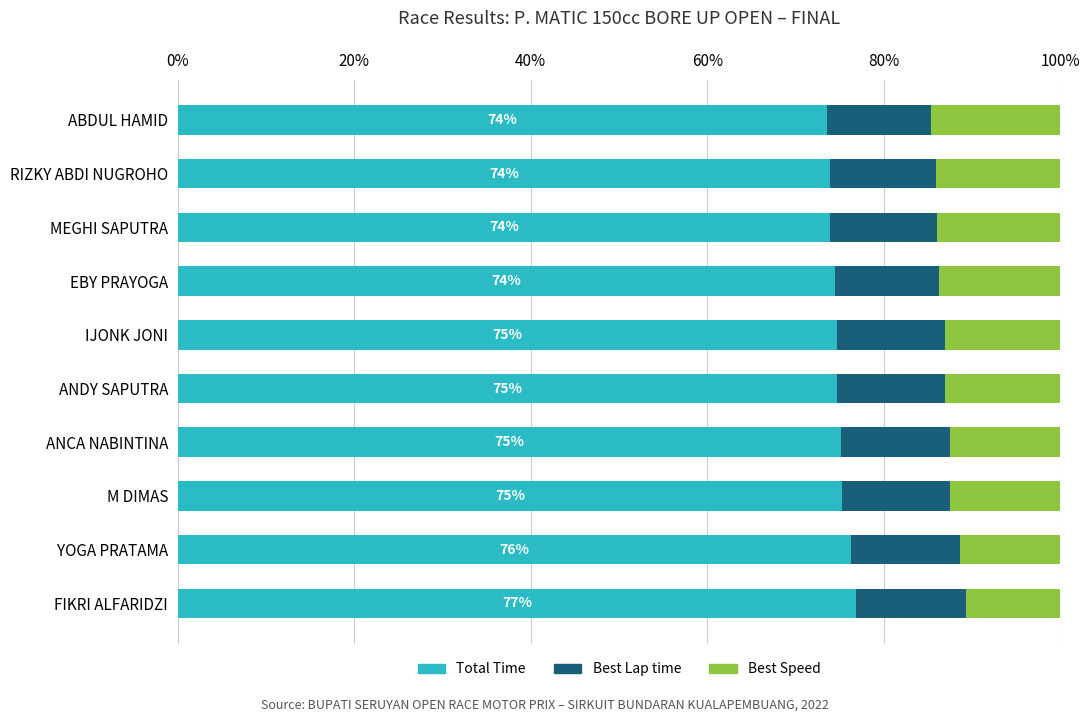

Is it true that Total Time equals 114.3 at ANCA NABINTINA?

False